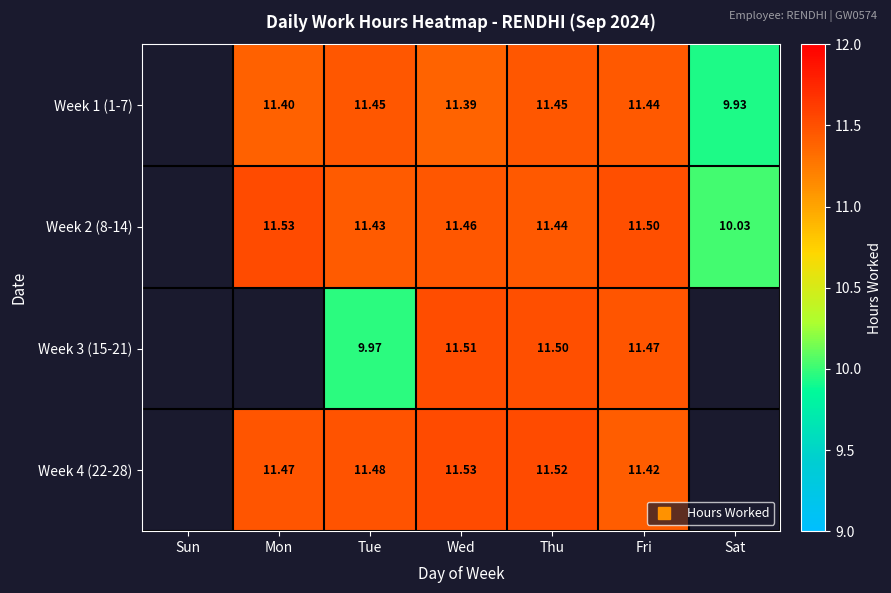

How many data points in Week 1 (1-7) are less than 11?

1